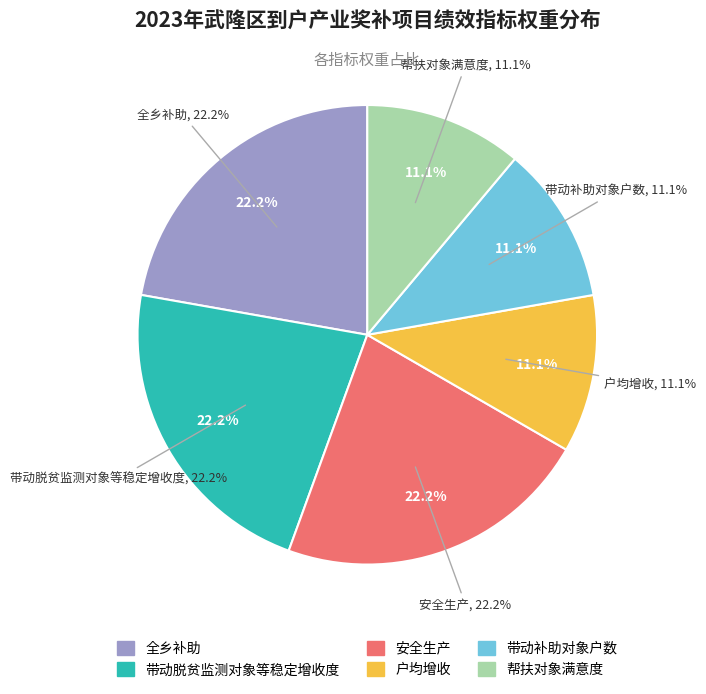

The 户均增收 slice represents 1% of the pie. True or false?

False